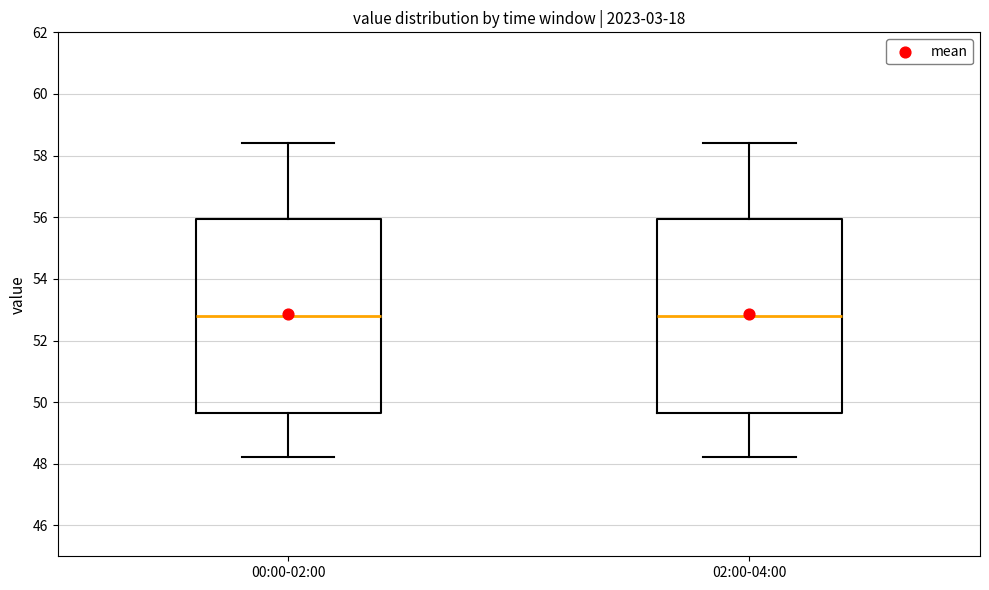

Reading left to right, read every box against the y-axis: the position of its median line, the range the box covers, and the ends of its whiskers. The values are not printed on the chart, so give them approximately, as read against the axis.

00:00-02:00: median 52.8, box 49.6 to 56.0, whiskers 48.2 to 58.4
02:00-04:00: median 52.8, box 49.6 to 56.0, whiskers 48.2 to 58.4